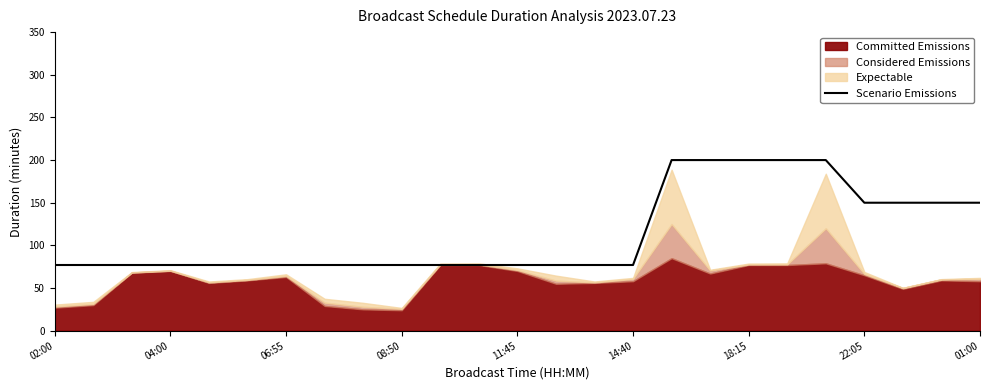

What is the lowest value of the Scenario Emissions series?

77